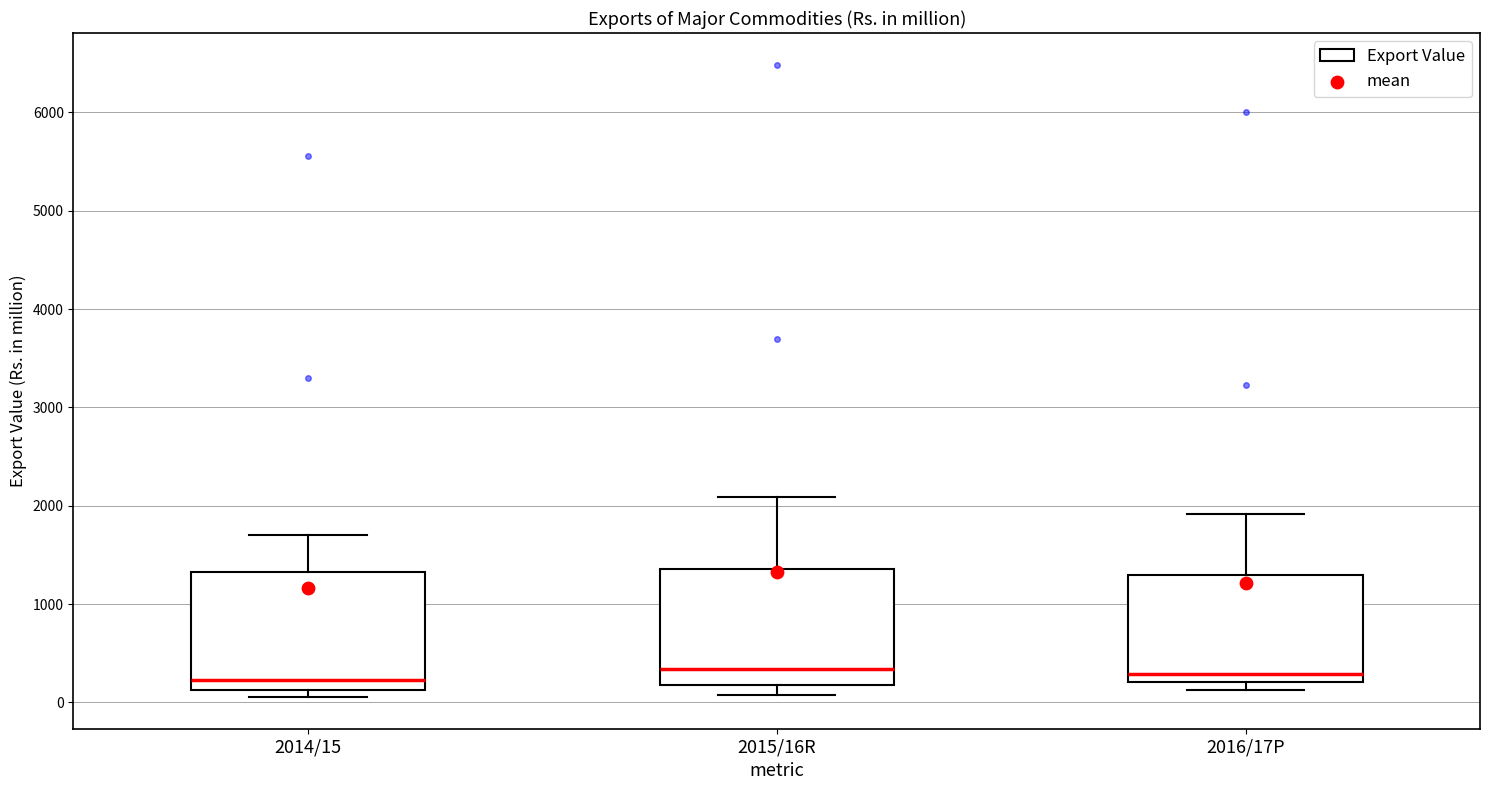

Reading left to right, read every box against the y-axis: the position of its median line, the range the box covers, and the ends of its whiskers. The values are not printed on the chart, so give them approximately, as read against the axis.

2014/15: median 200, box 100 to 1300, whiskers 100 (just below the box's lower edge) to 1700
2015/16R: median 300, box 200 to 1400, whiskers 100 to 2100
2016/17P: median 300, box 200 to 1300, whiskers 100 to 1900